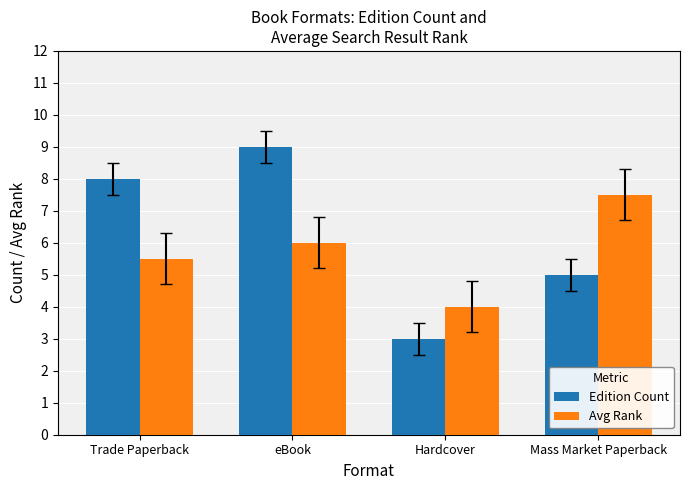

Reading right to left, what are all the values shown in this chart?

Edition Count: 5.0	3.0	9.0	8.0
Avg Rank: 7.5	4.0	6.0	5.5